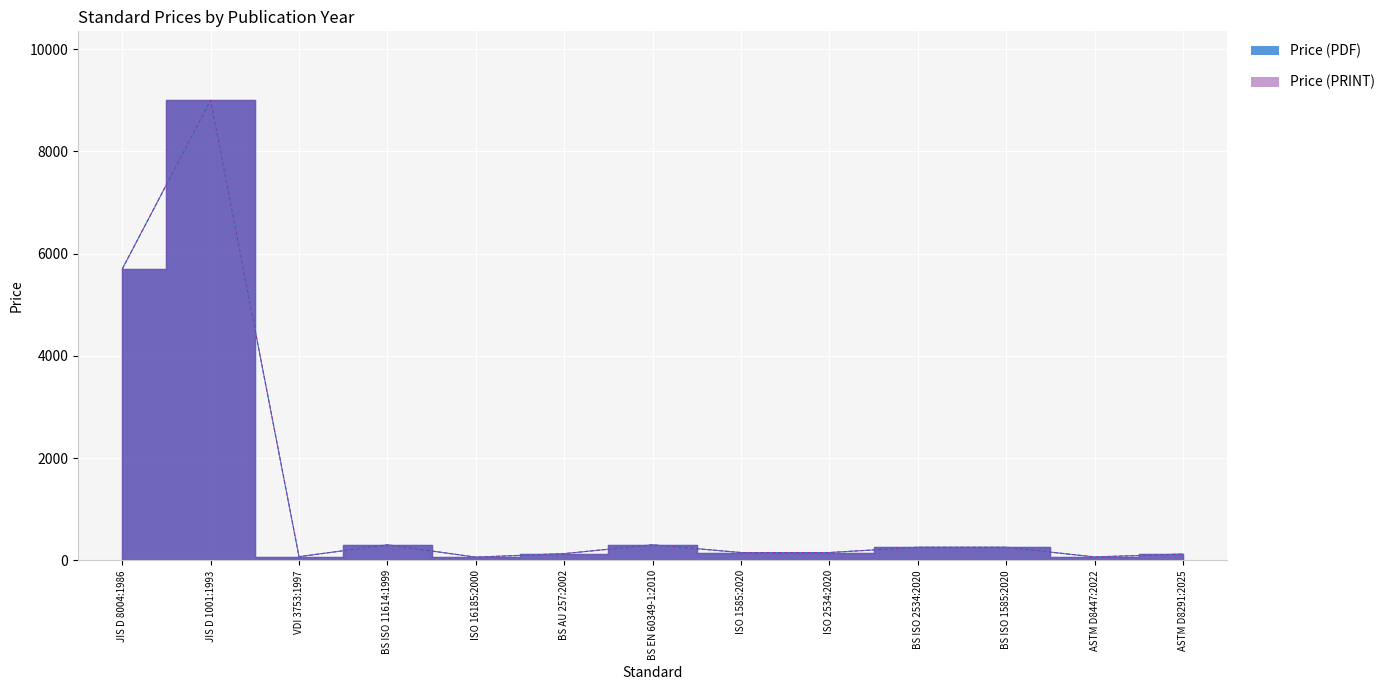

Rank the series by their maximum value, from lowest to highest.

Price (PDF), Price (PRINT)